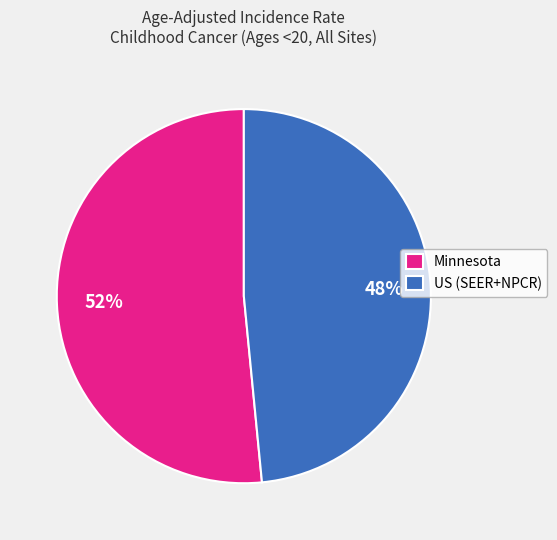

Which slice is the largest?

Minnesota